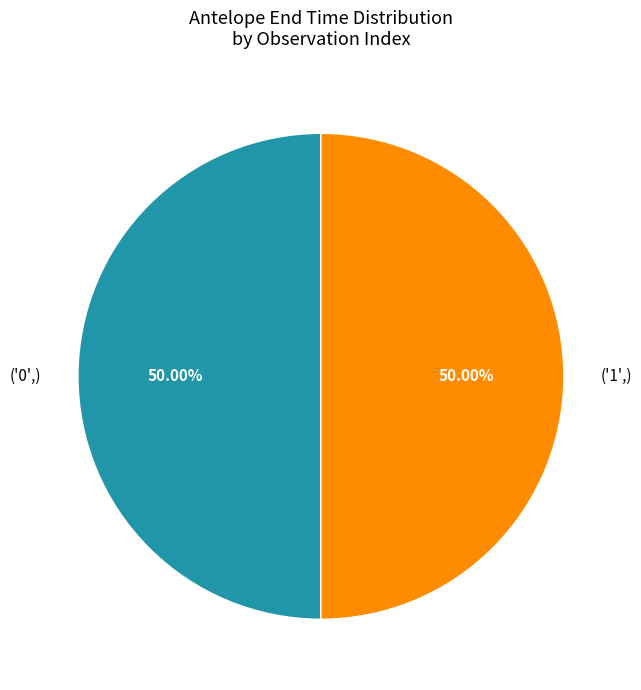

What is the ratio of the value at ('1',) to the value at ('0',)?

1.0